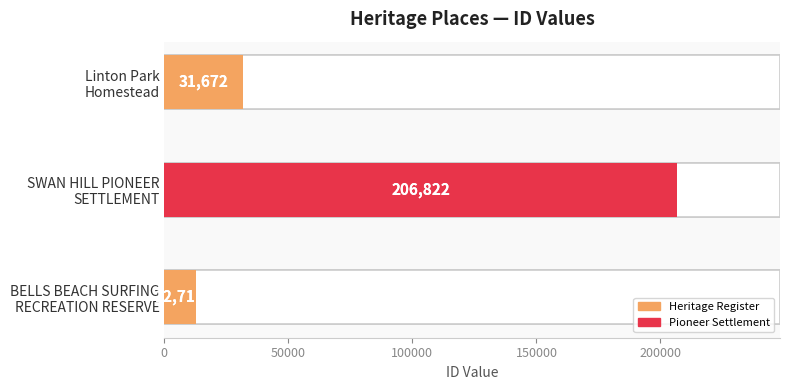

Reading left to right, extract all data points from this chart.

BELLS BEACH SURFING
RECREATION RESERVE=12711	SWAN HILL PIONEER
SETTLEMENT=206822	Linton Park
Homestead=31672